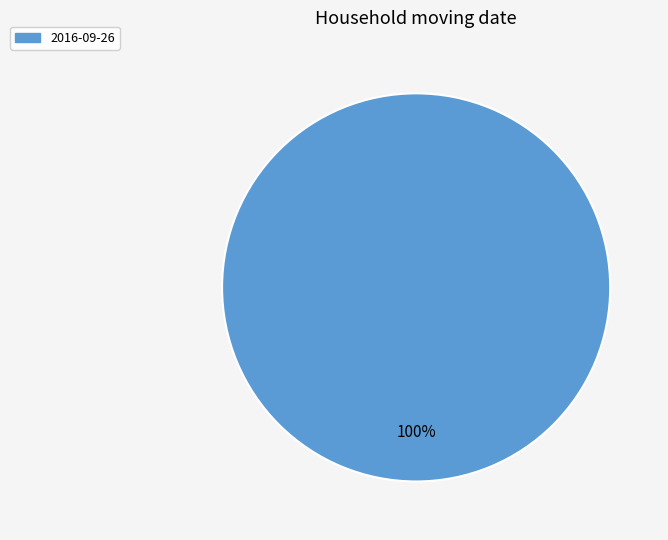

Rank the categories by value from lowest to highest.

2016-09-26